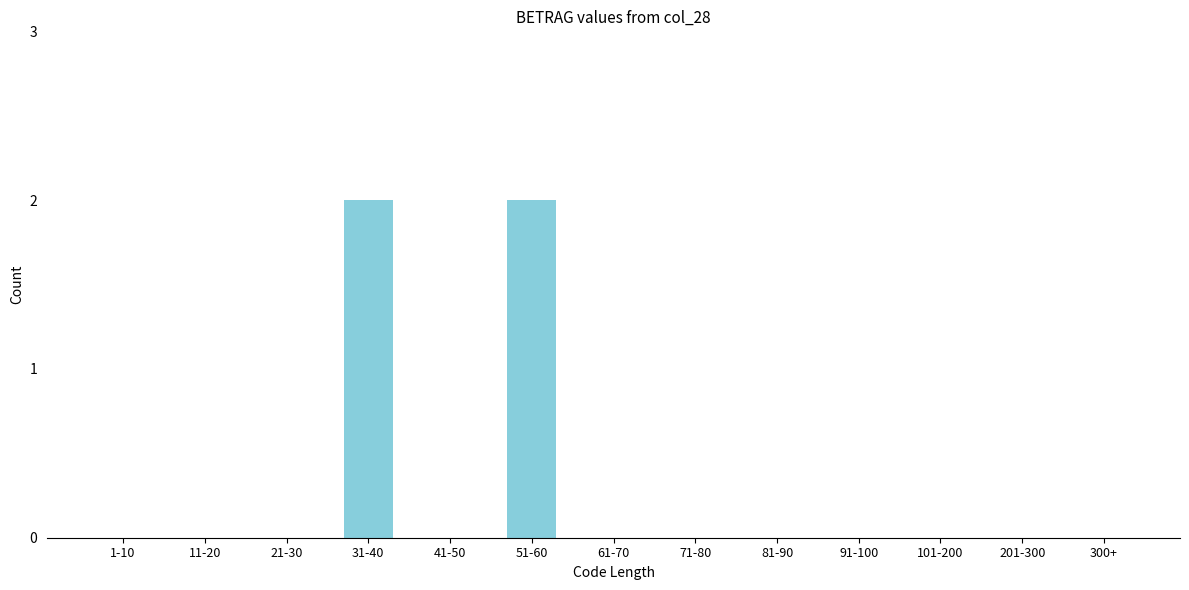

Reading left to right, list all the values displayed in this chart.

1-10=0	11-20=0	21-30=0	31-40=2	41-50=0	51-60=2	61-70=0	71-80=0	81-90=0	91-100=0	101-200=0	201-300=0	300+=0